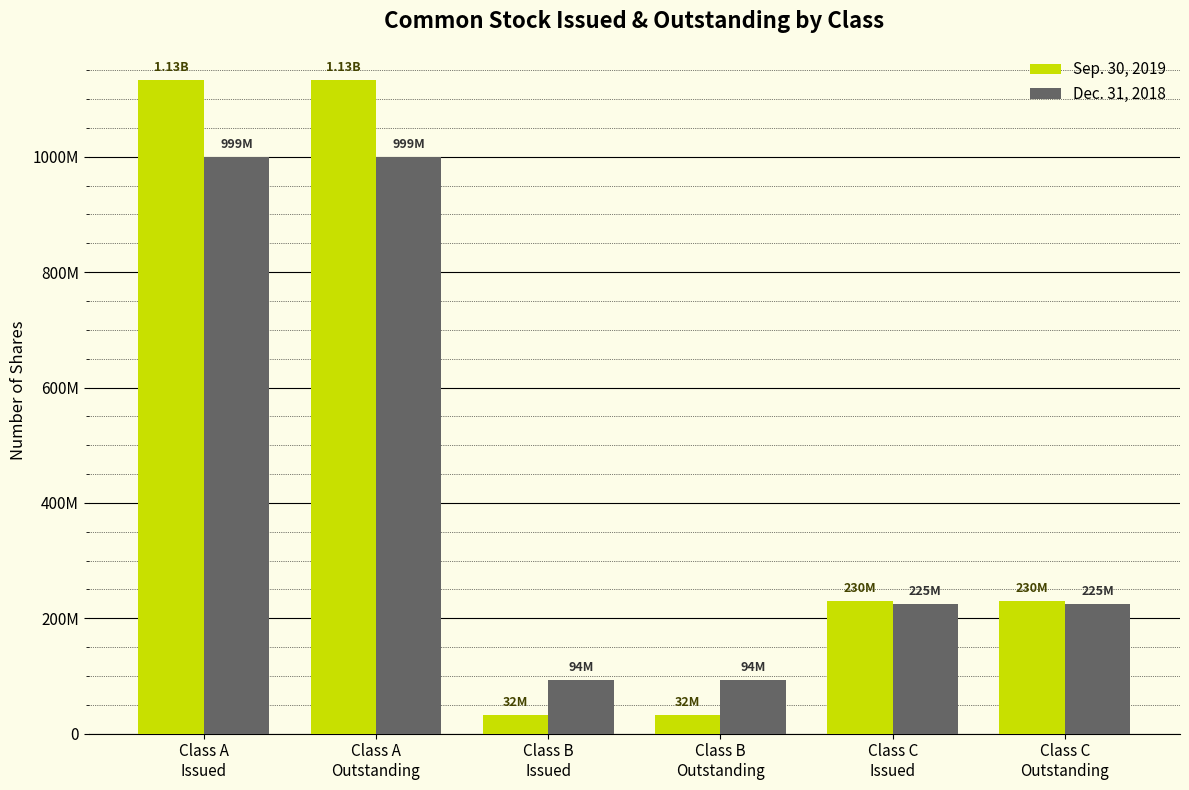

What is the lowest value of the Sep. 30, 2019 series?

32057000